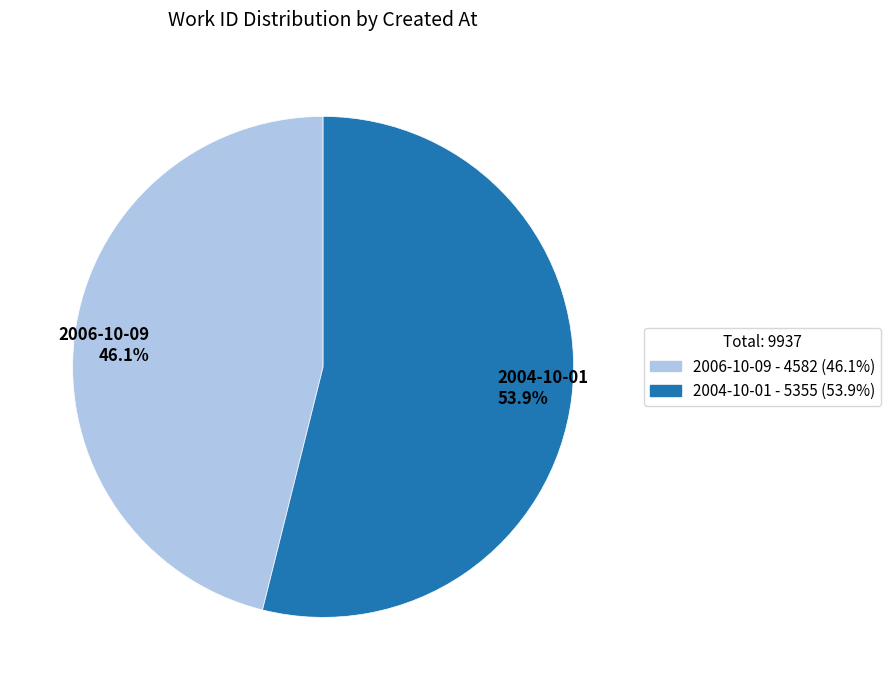

To the nearest percent, what portion does 2006-10-09 represent?

46%